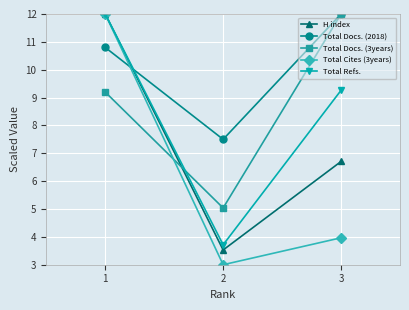

How many data points does each series have?

3